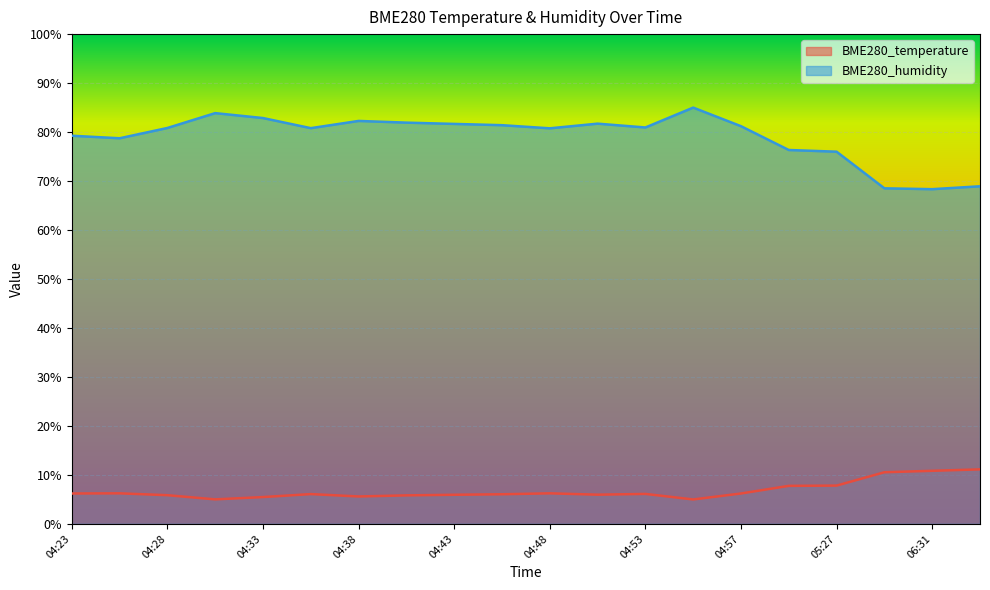

Which series has the largest range (max minus min)?

BME280_humidity